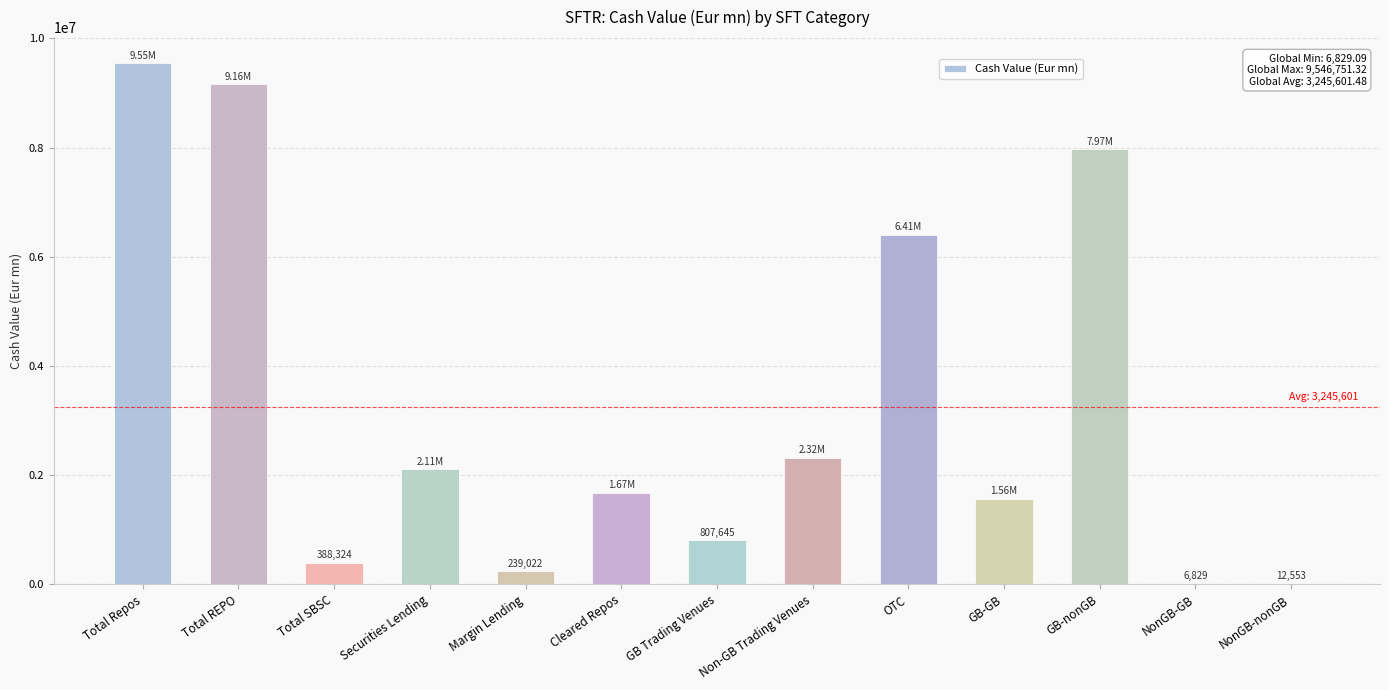

What is the sum of the values at GB Trading Venues and GB-nonGB?

8773334.9